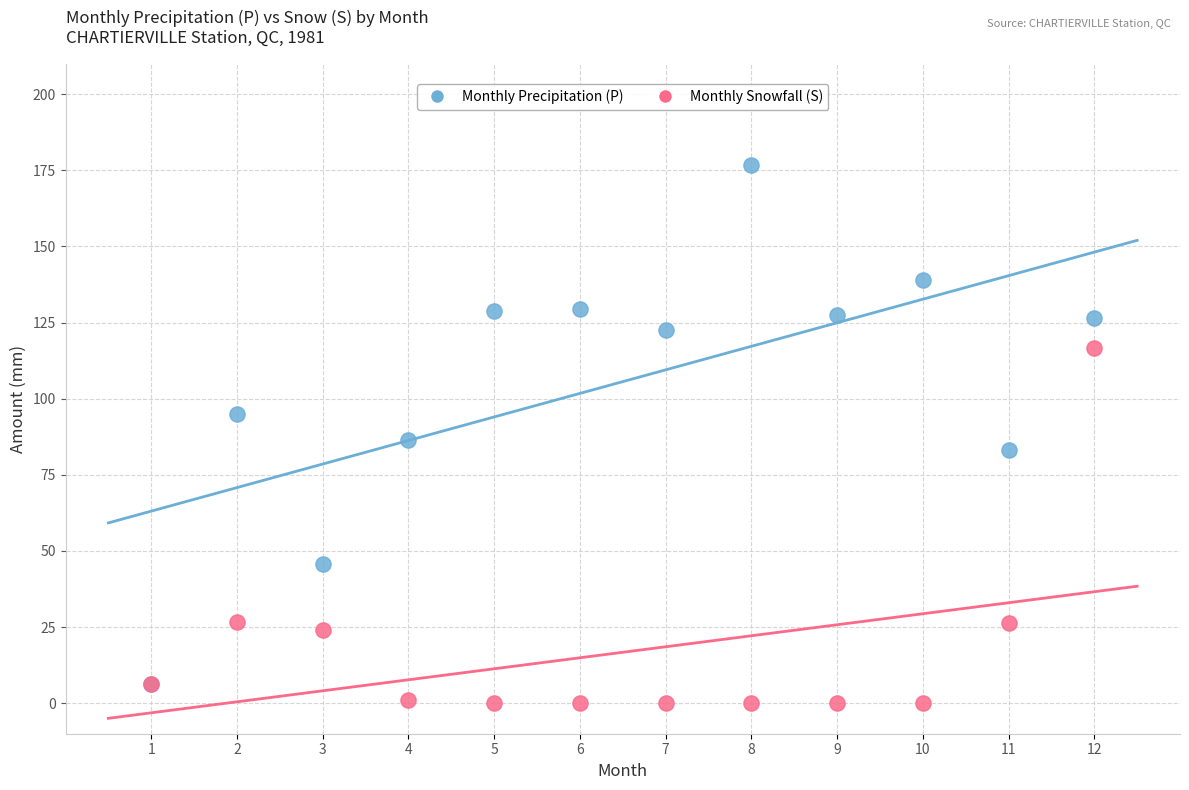

Which series reaches the maximum Y coordinate?

Monthly Precipitation (P)